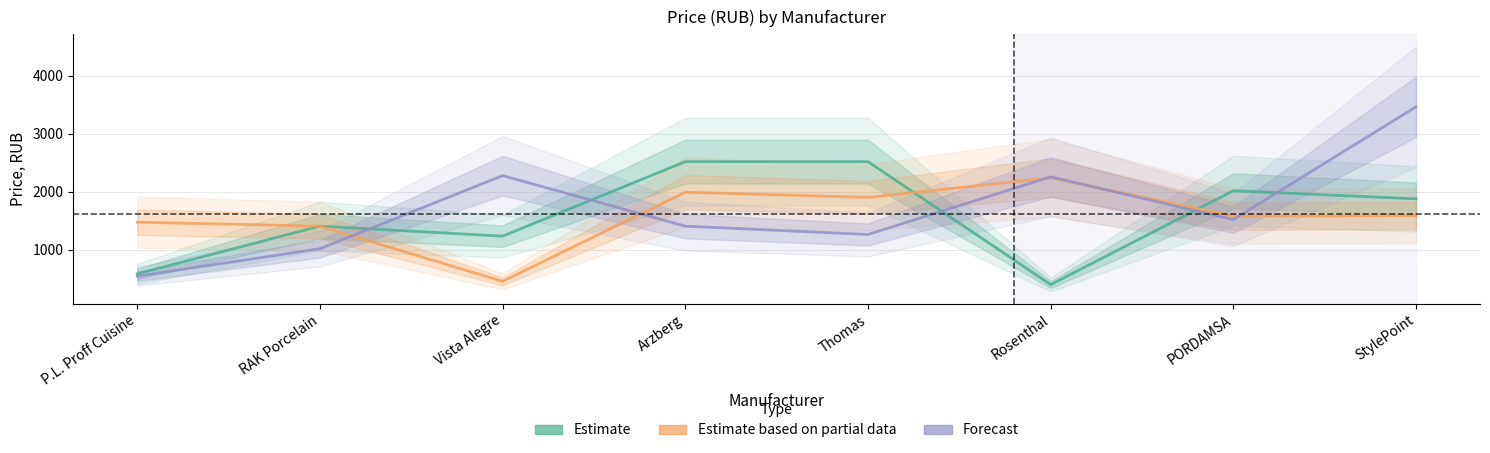

What is the spread (max minus min) of values at Rosenthal?

1857